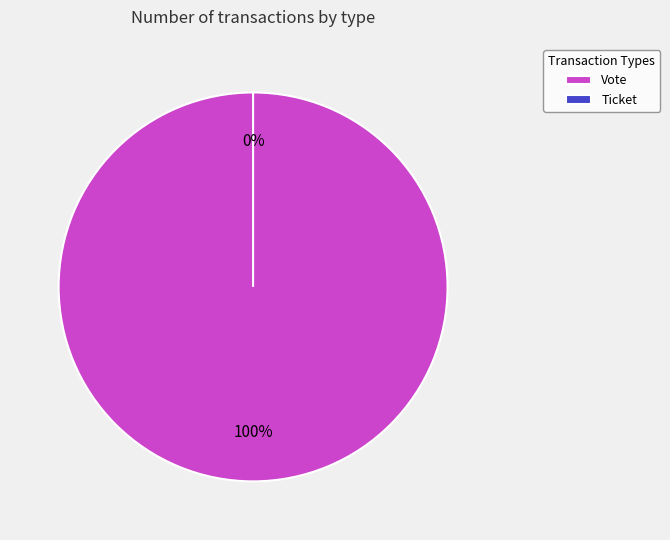

Which has a higher value, Ticket or Vote?

Vote